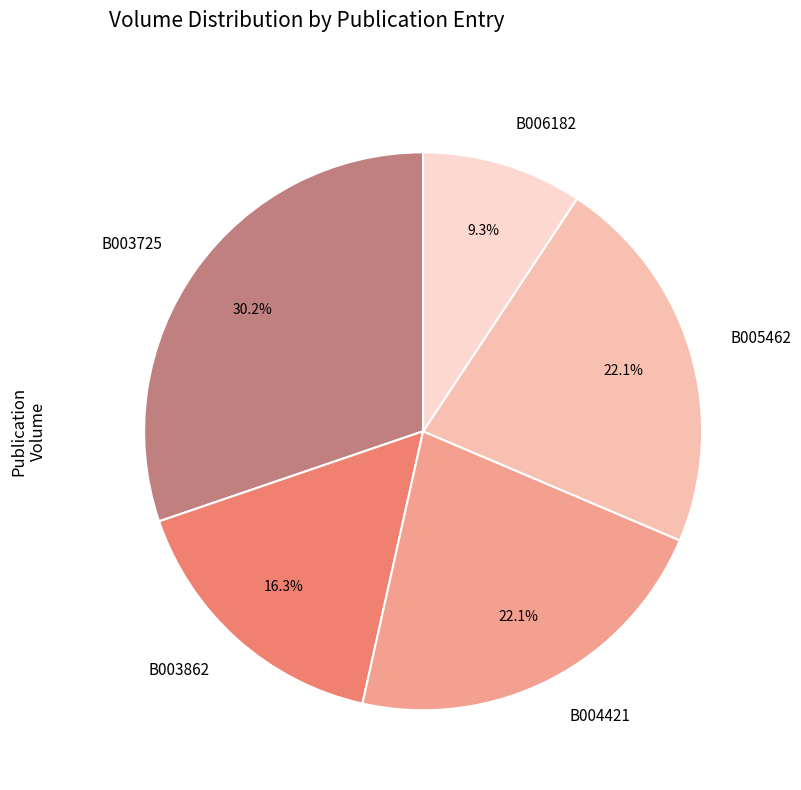

Which has a higher value, B004421 or B006182?

B004421